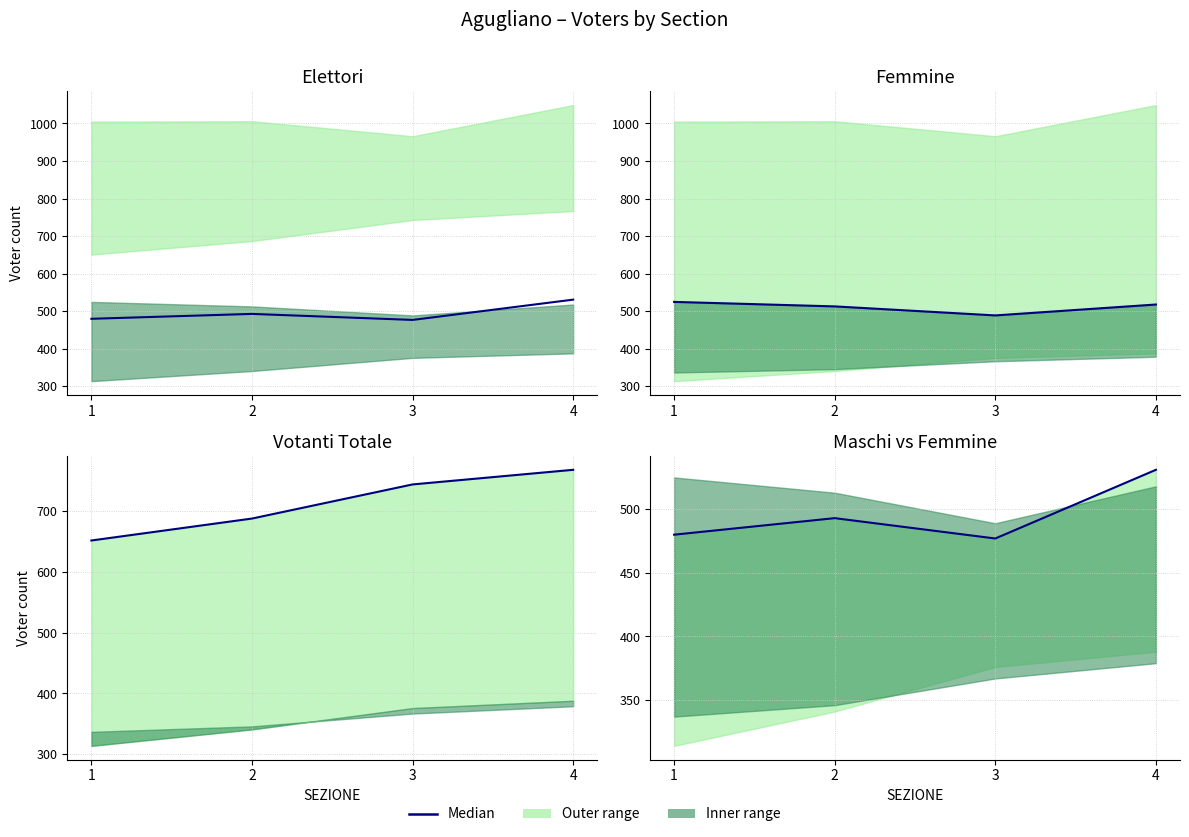

What is the difference between the maximum and minimum values?

54